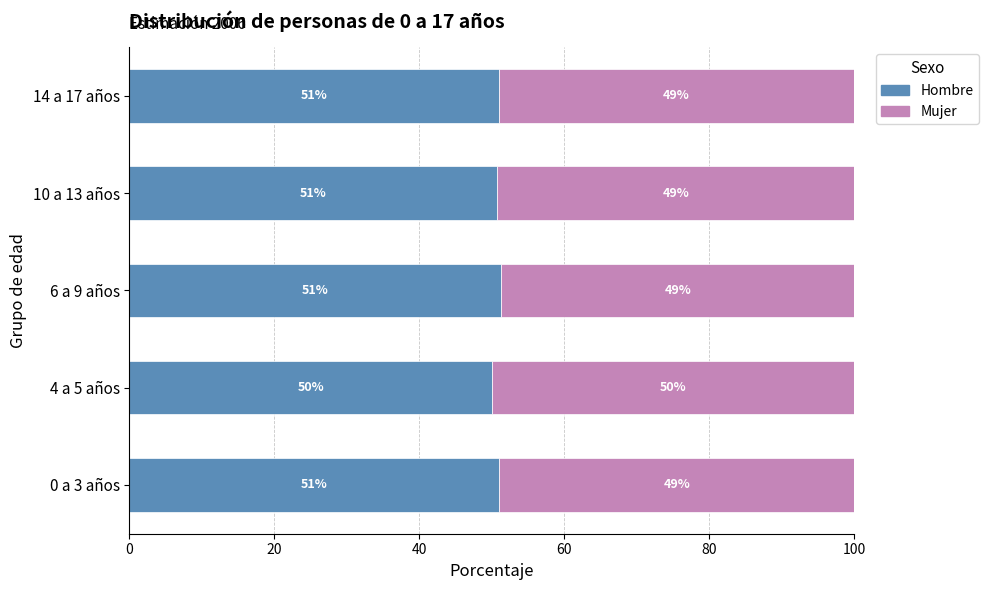

What is the difference between the second highest and second lowest values in the Hombre series?

0.3